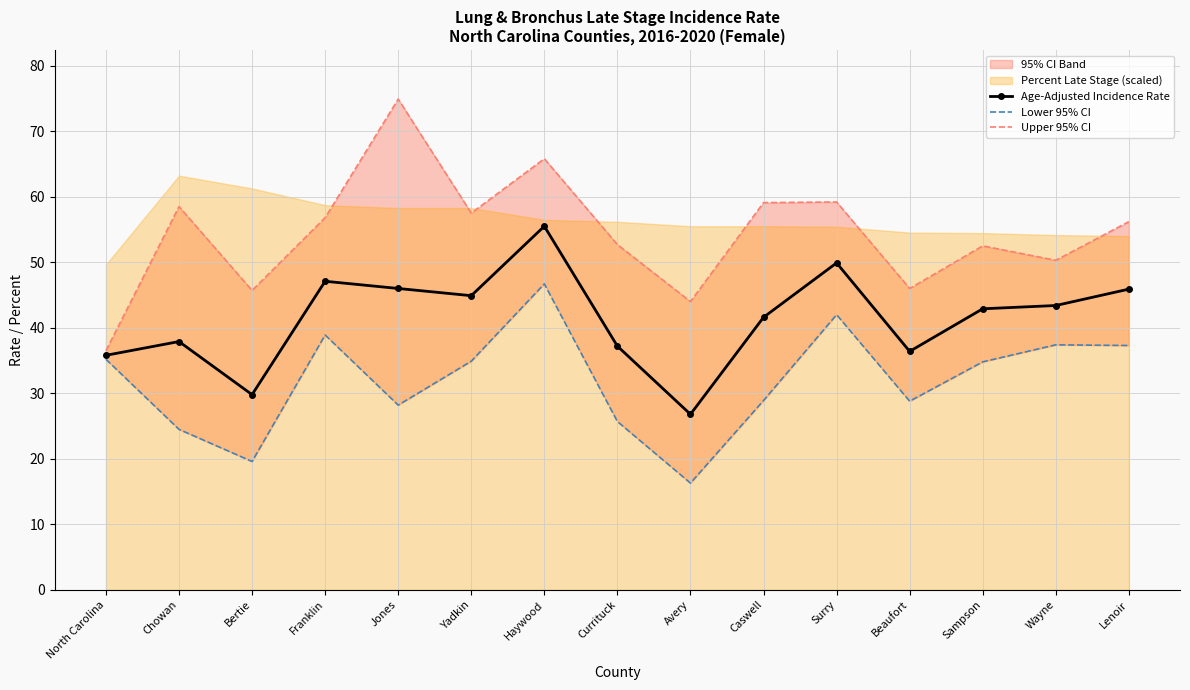

Is it true that Age-Adjusted Incidence Rate equals 22.6 at Surry?

False